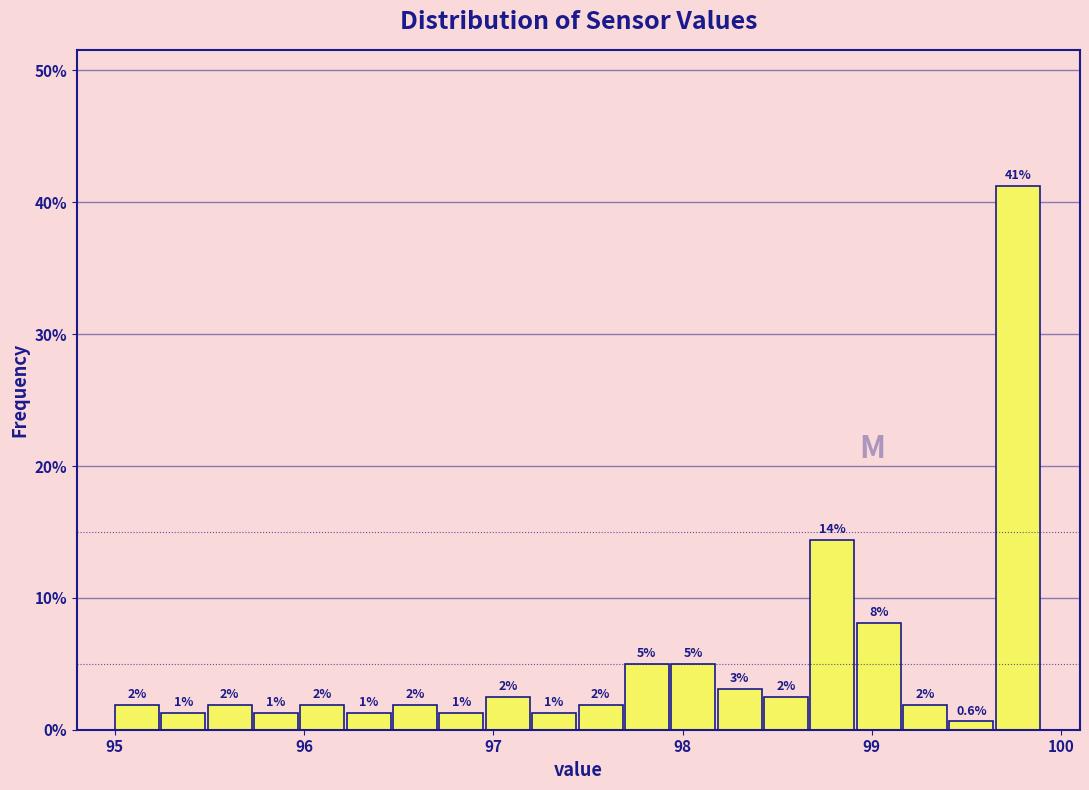

Around what value on the x-axis is the tallest bar? Give the approximate position of its centre, as read against the axis.

99.8